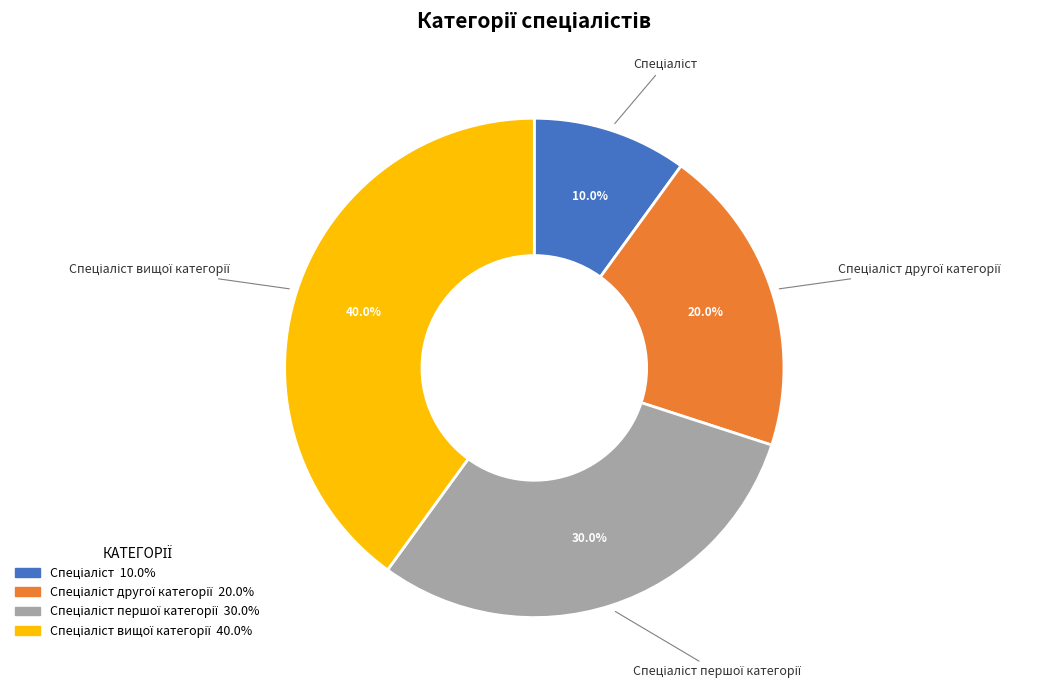

Does any single category account for the majority?

No